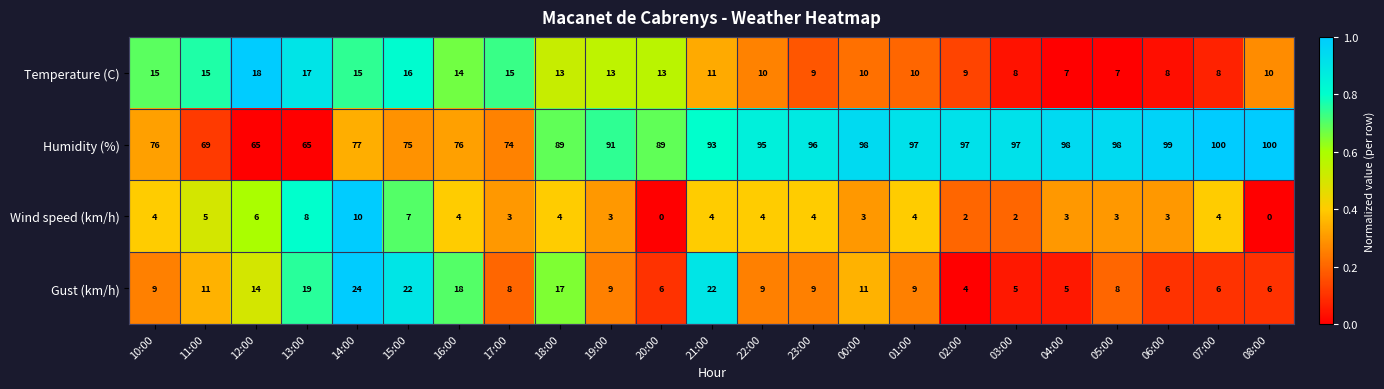

At how many categories does at least one series exceed 67?

21